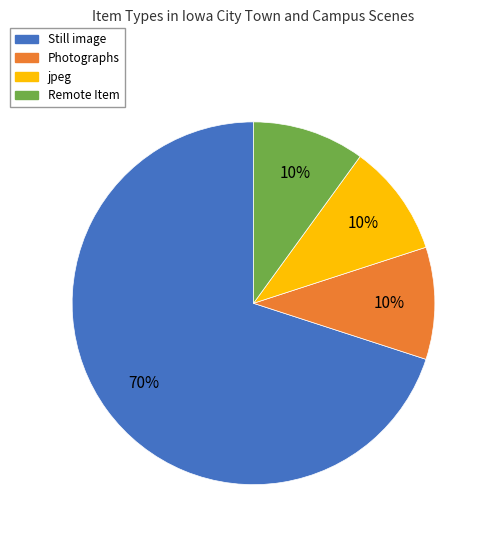

Which slice is the largest?

Still image